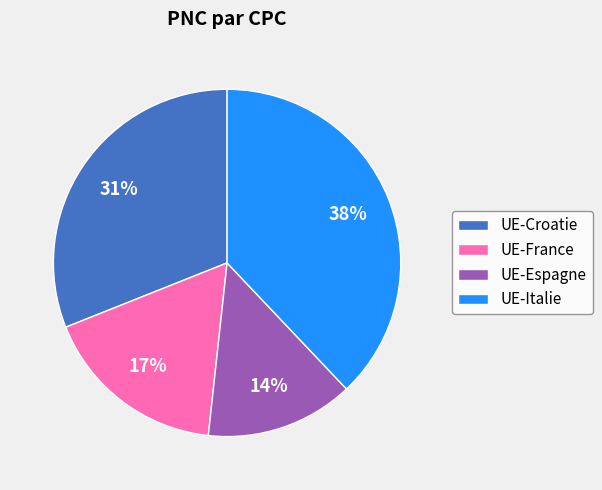

The UE-France slice represents 12% of the pie. True or false?

False